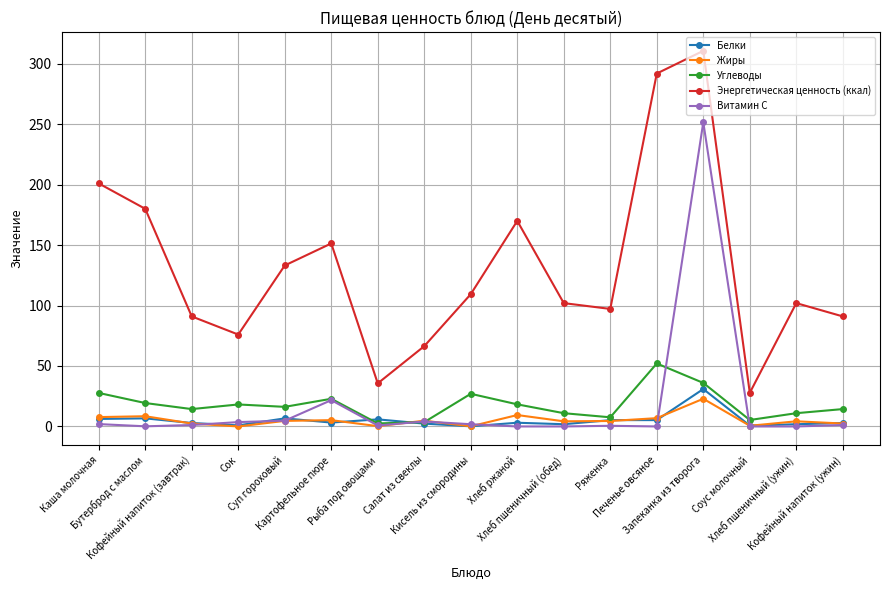

True or false: Энергетическая ценность (ккал) and Витамин С intersect in this chart.

False